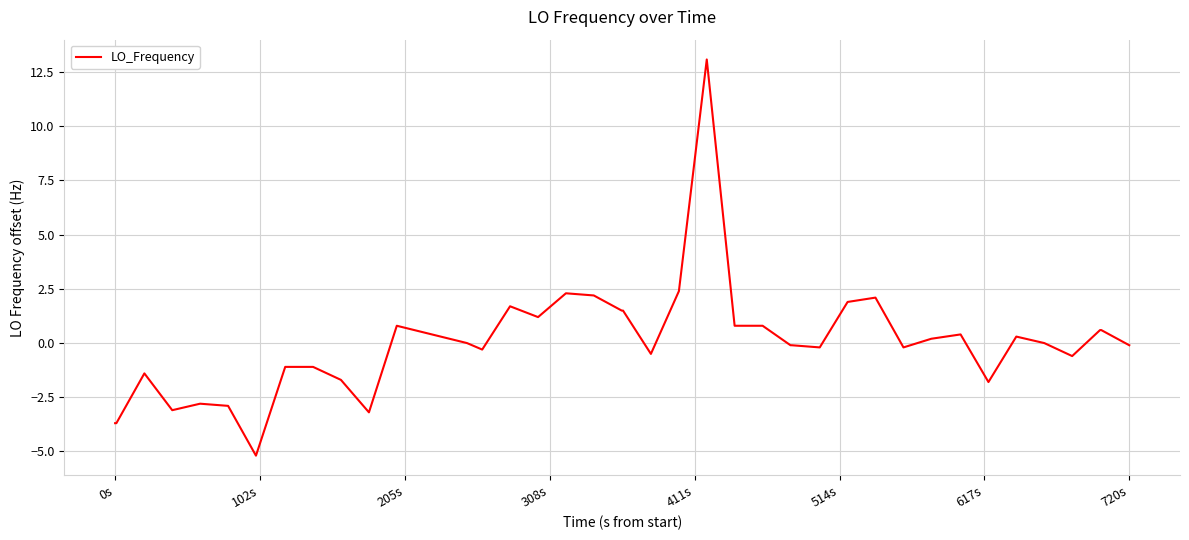

What is the difference between the maximum and minimum values?

18.3